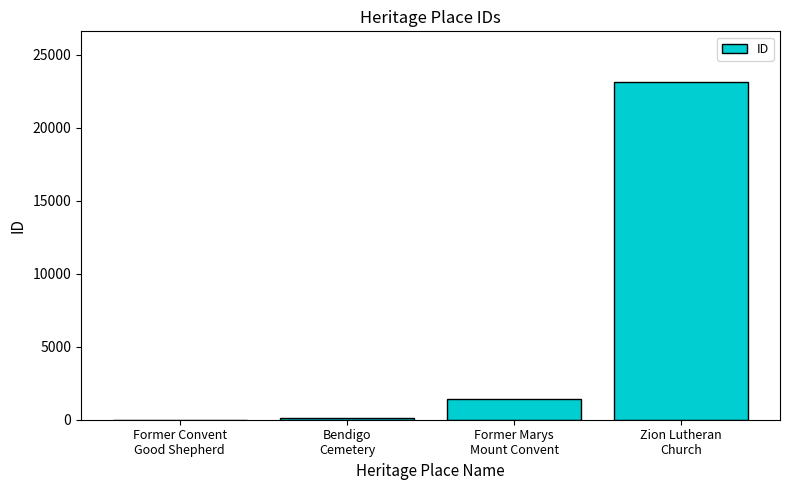

The chart shows a value of 1 at Former Convent
Good Shepherd. True or false?

True